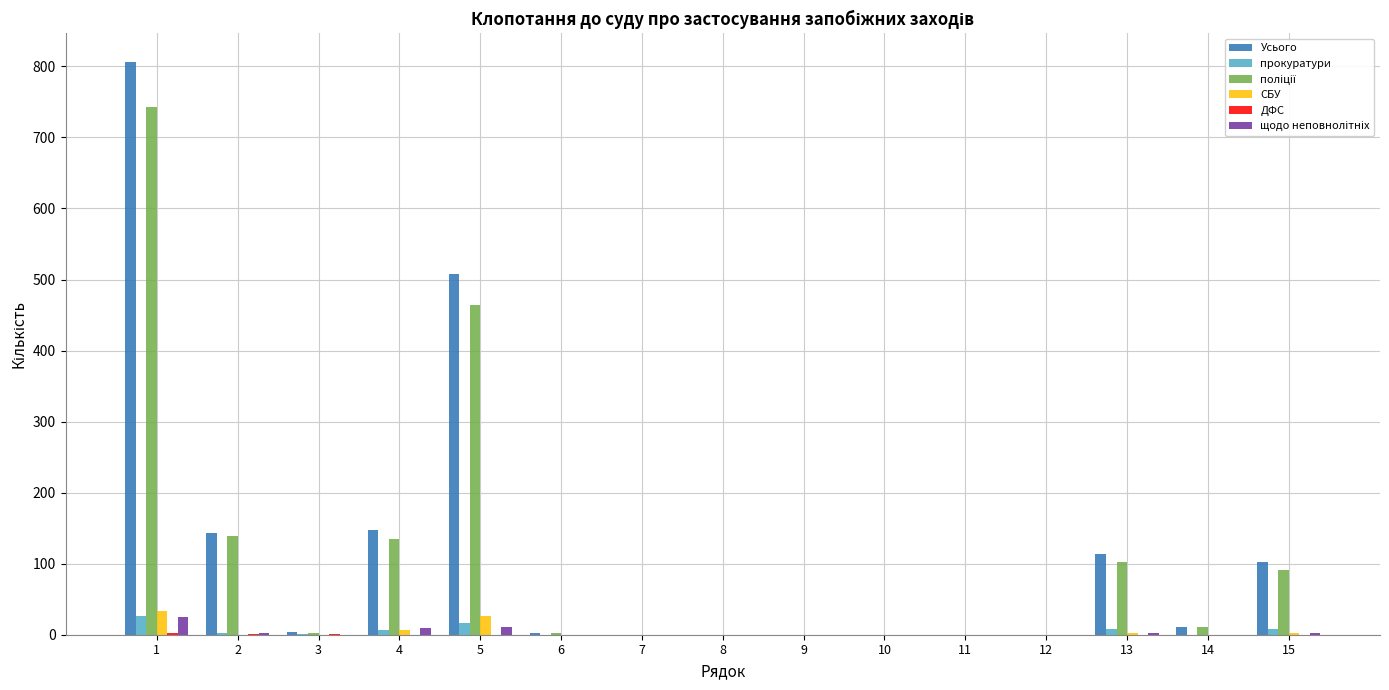

Between 1 and 5, which series saw the biggest shift?

Усього